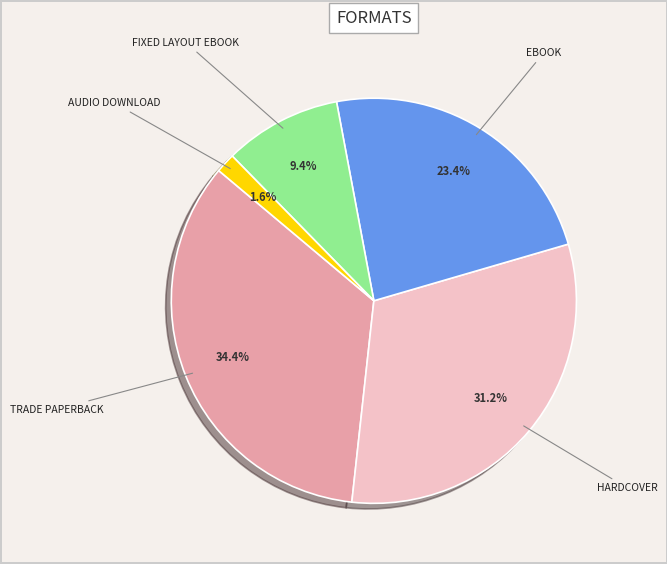

How many slices are in this pie chart?

5